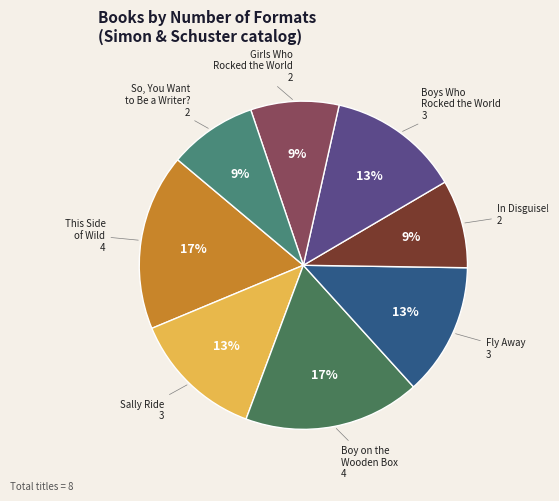

What is the largest slice in the pie chart?

This Side of Wild